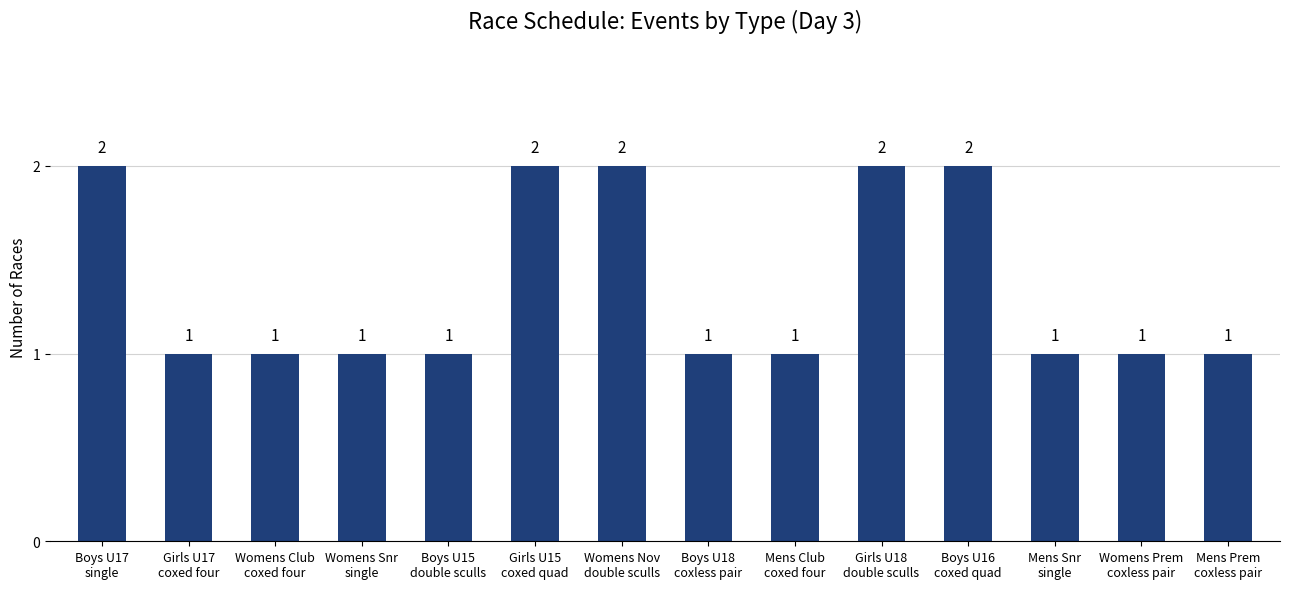

Count the values in the range 1 to 2.

14